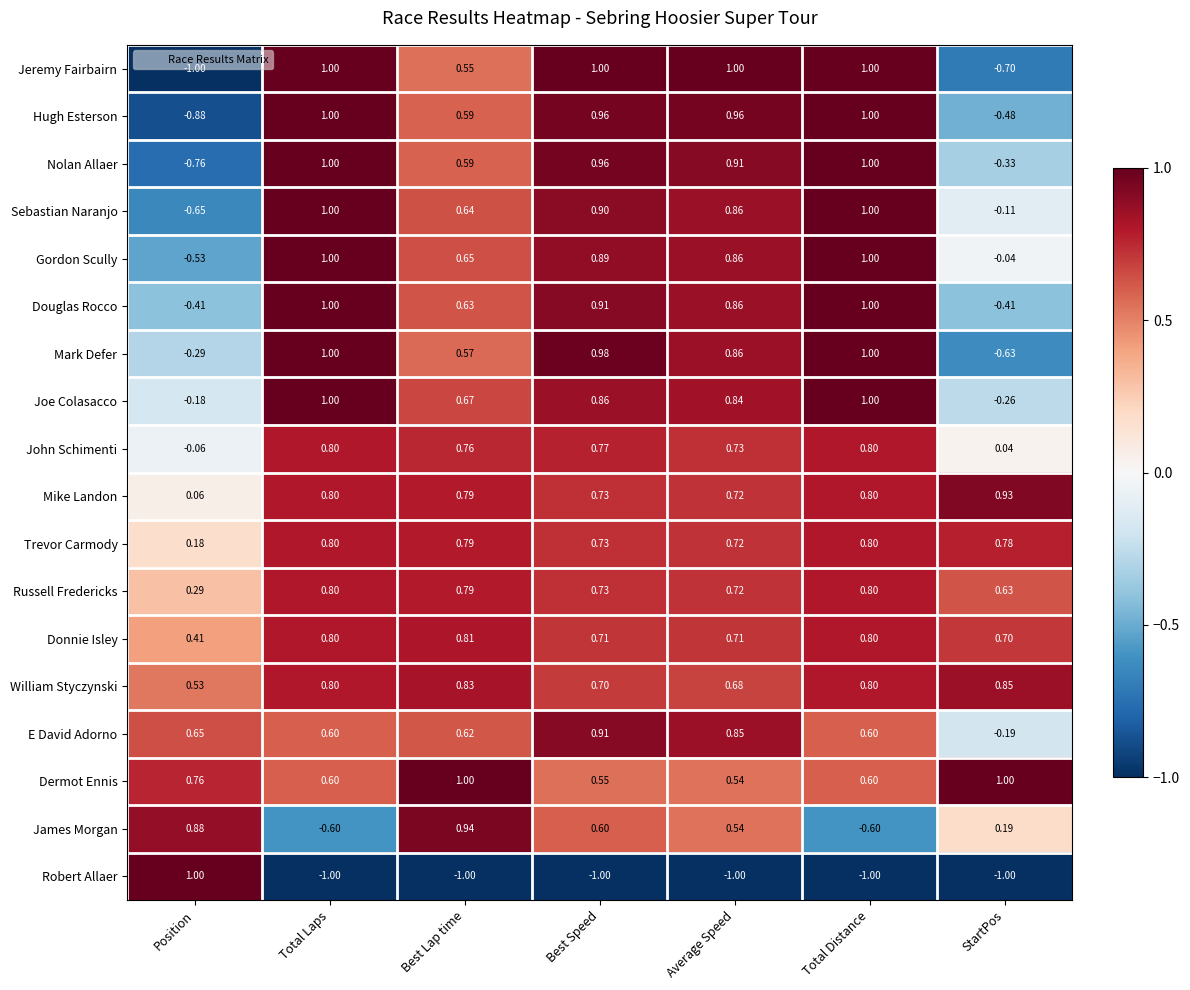

Which series changed the most between Best Lap time and Total Distance?

James Morgan